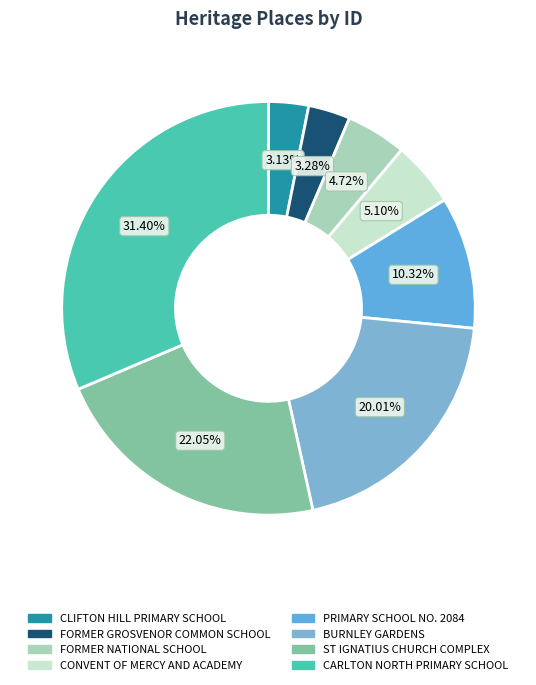

How many slices are in this pie chart?

8